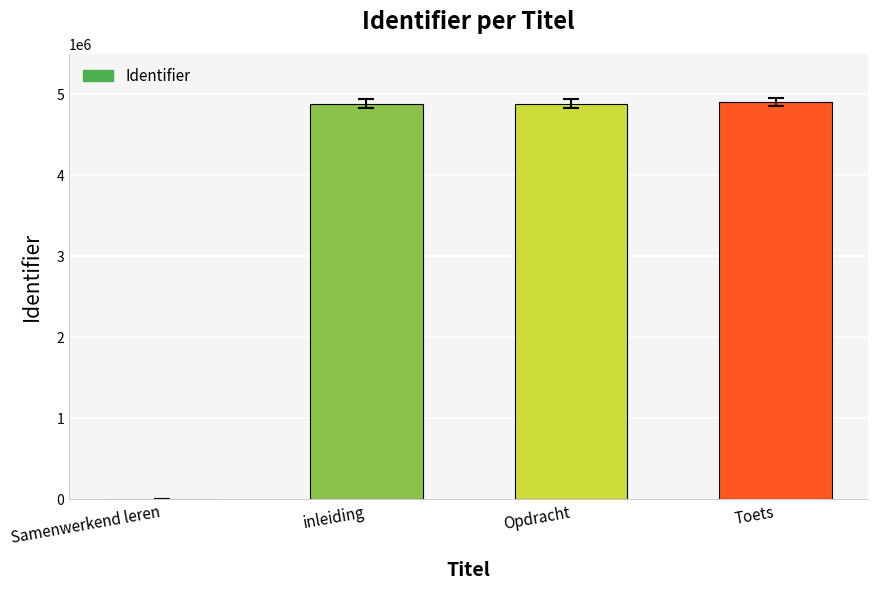

What is the sum of the values at inleiding and Samenwerkend leren?

4888449